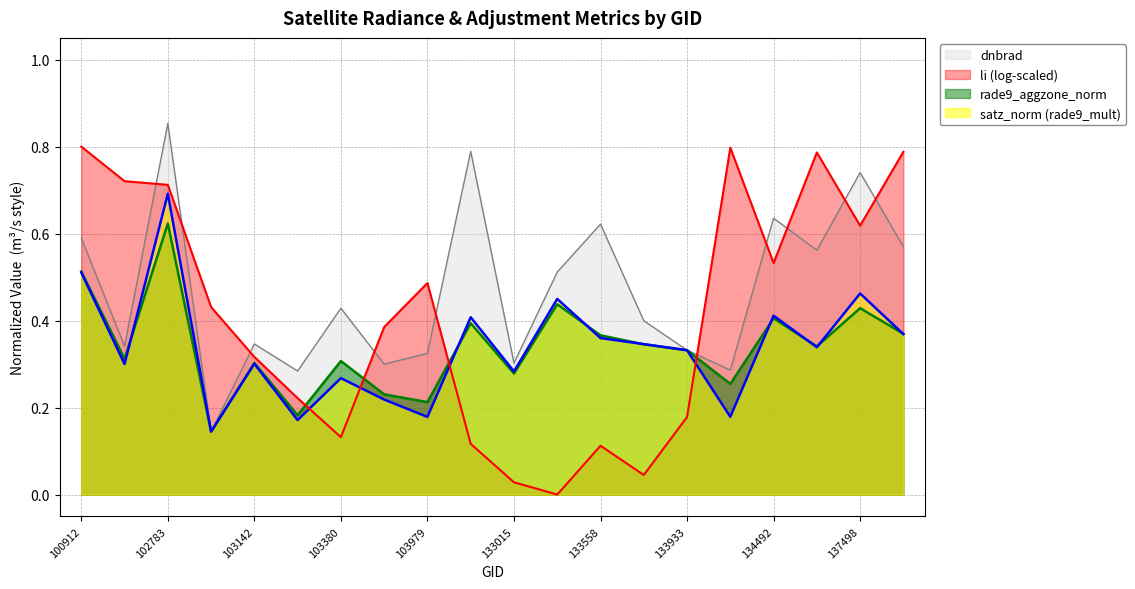

What is the value of the satz_norm point at the 2nd from the left?

0.3